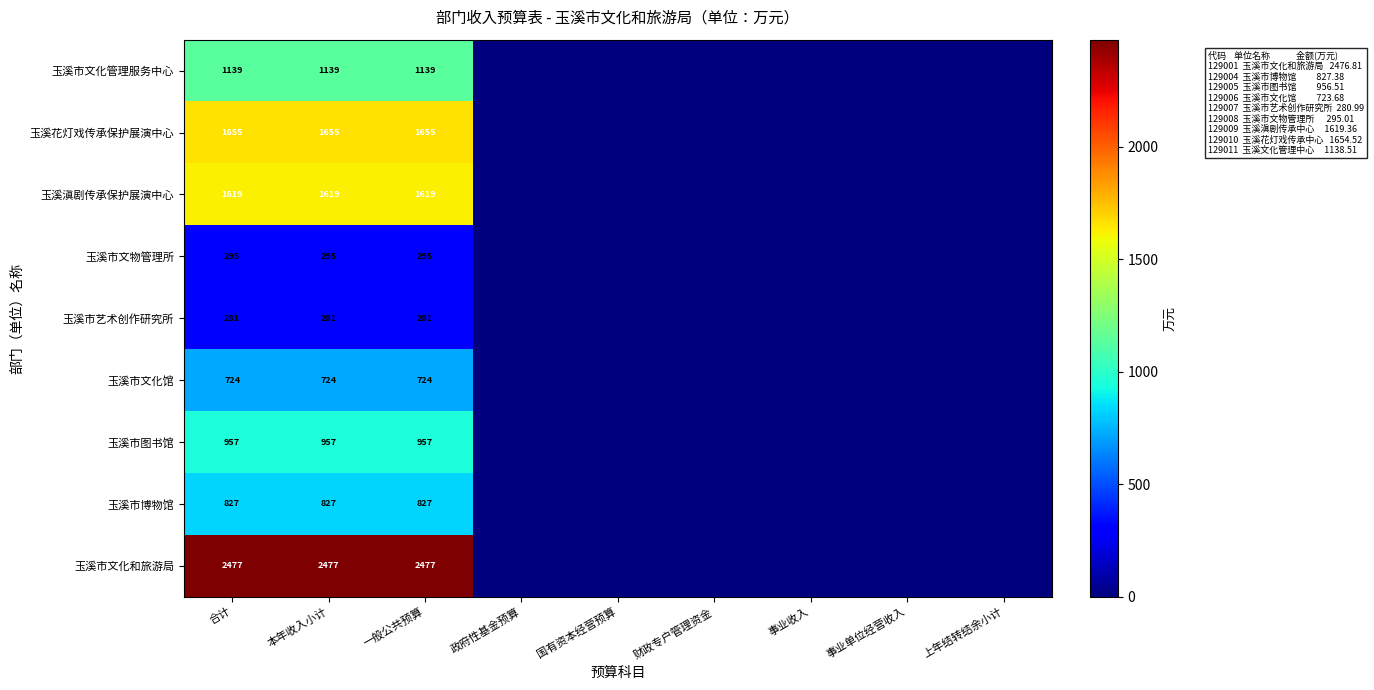

Is it true that 玉溪花灯戏传承保护展演中心 equals 382 at 一般公共预算?

False